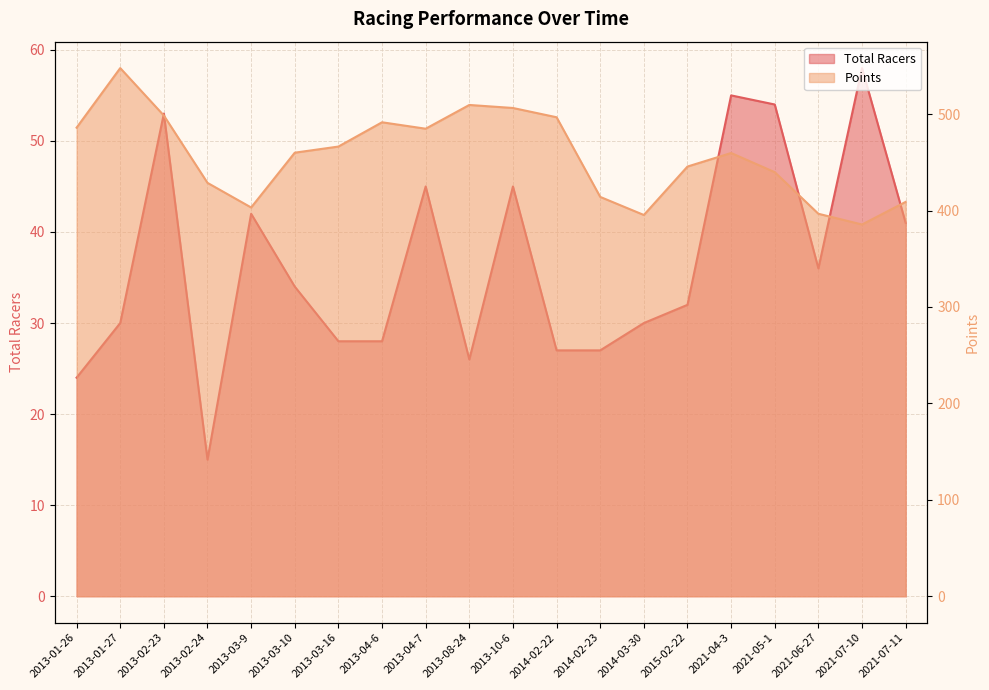

True or false: Total Racers and Points intersect in this chart.

False